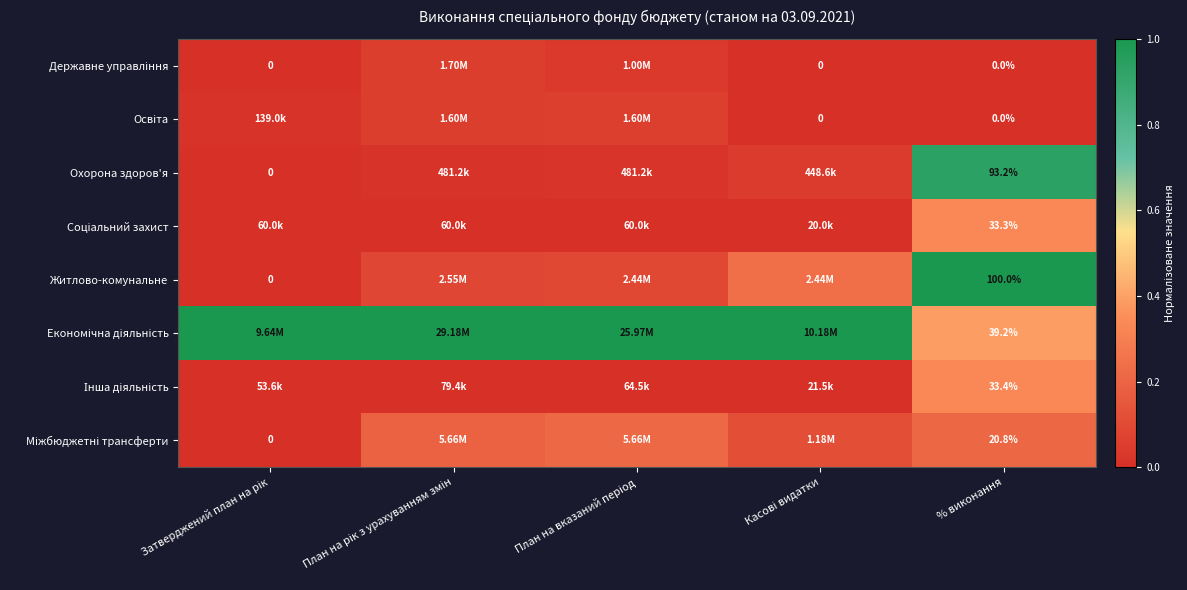

Which has a higher value, Затверджений план на рік or План на рік з урахуванням змін?

План на рік з урахуванням змін